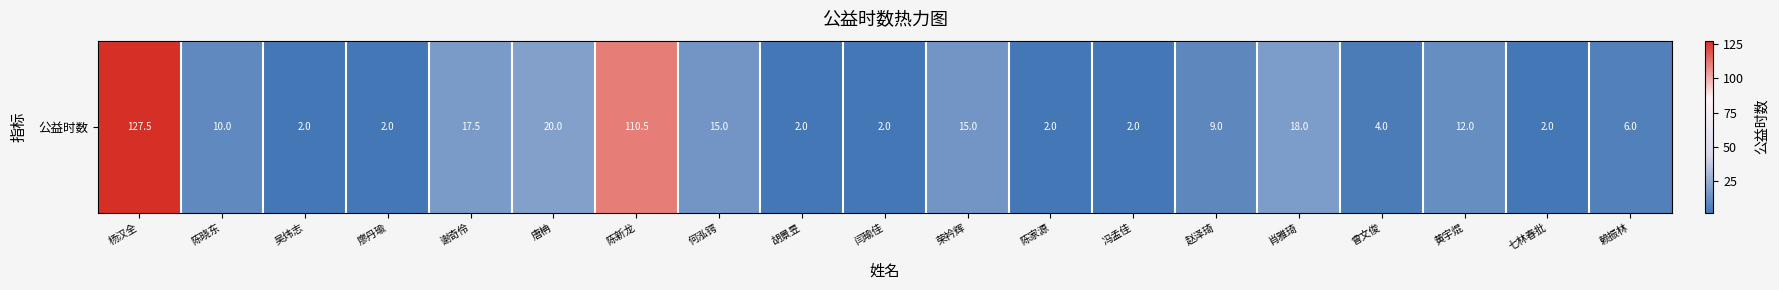

List the labels in order of value, largest first.

杨汉全, 陈新龙, 唐柟, 肖雅琦, 谢奇伶, 何泓锷, 荣衿辉, 黄宇焜, 陈晓东, 赵泽琦, 赖振林, 曾文俊, 吴炜志, 廖丹瑜, 胡景昱, 闫瑜佳, 陈家源, 冯孟佳, 七林春批